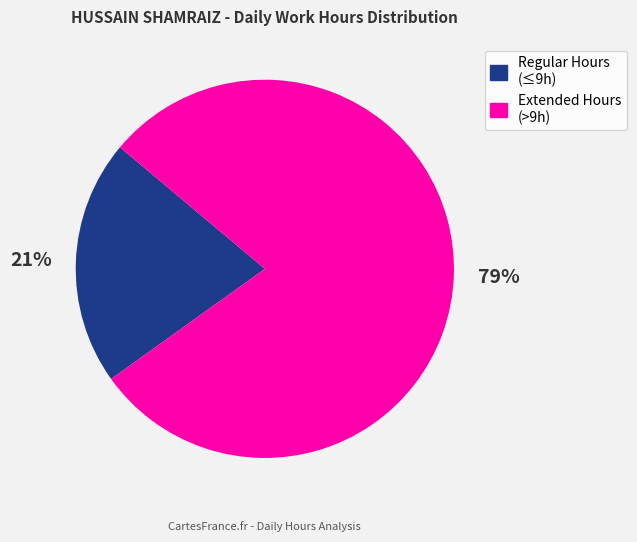

To the nearest percent, what is the average slice percentage?

50%